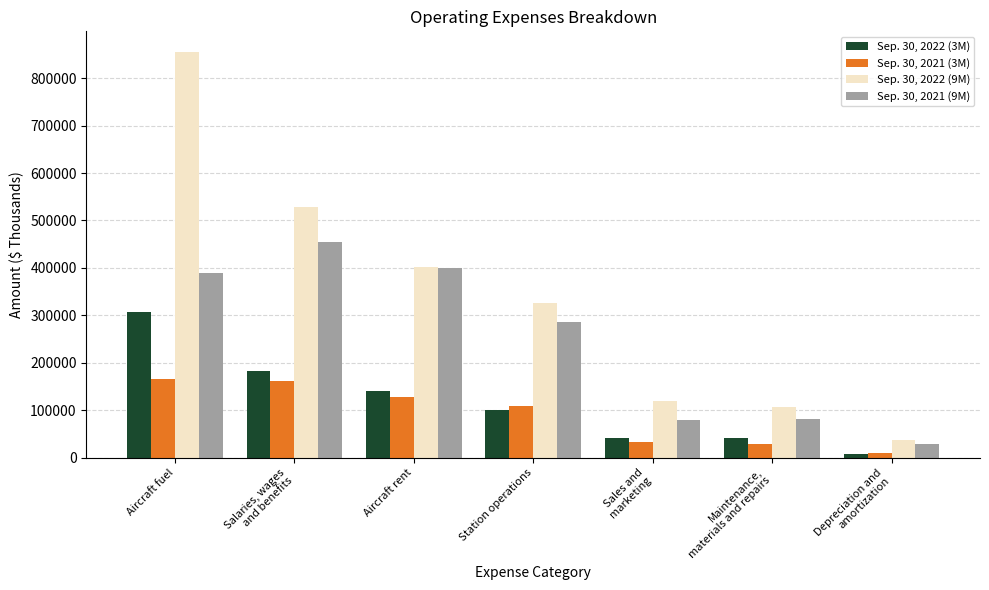

What is the label of the 1st bar from the left?

Aircraft fuel